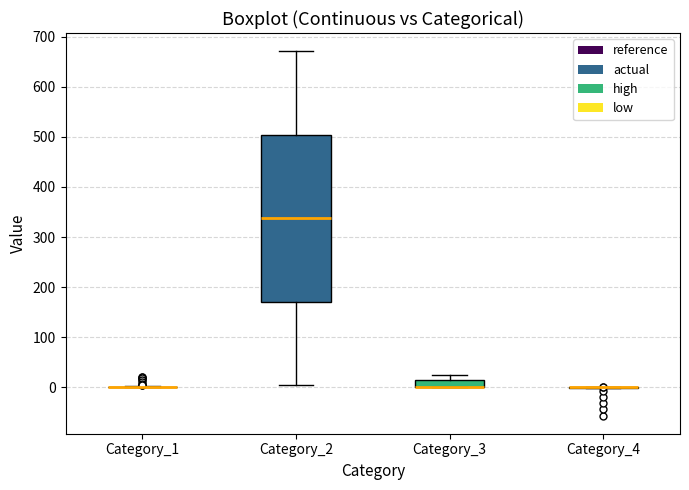

Which box is the tallest, from its lower edge to its upper edge?

Category_2